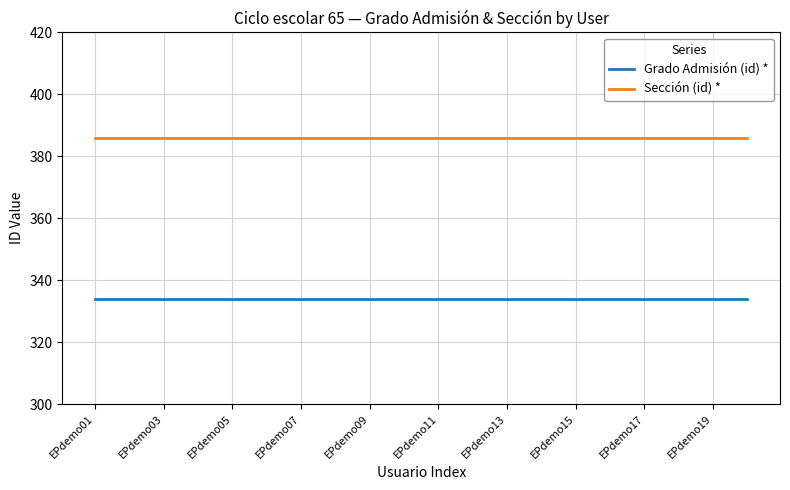

True or false: Grado Admisión (id) * and Sección (id) * cross at least once.

False